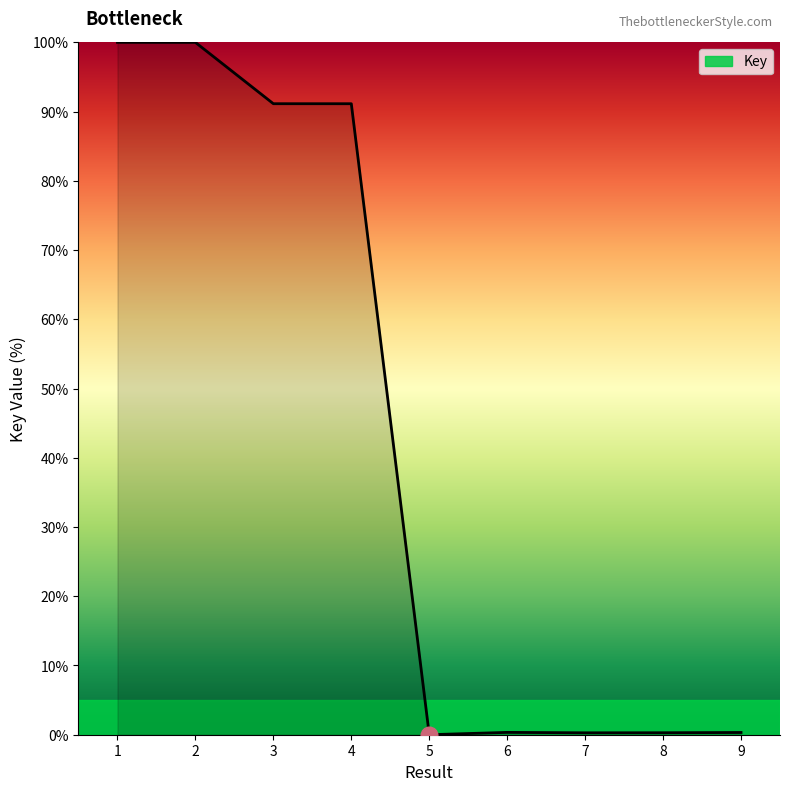

What is the greatest value displayed?

100.0